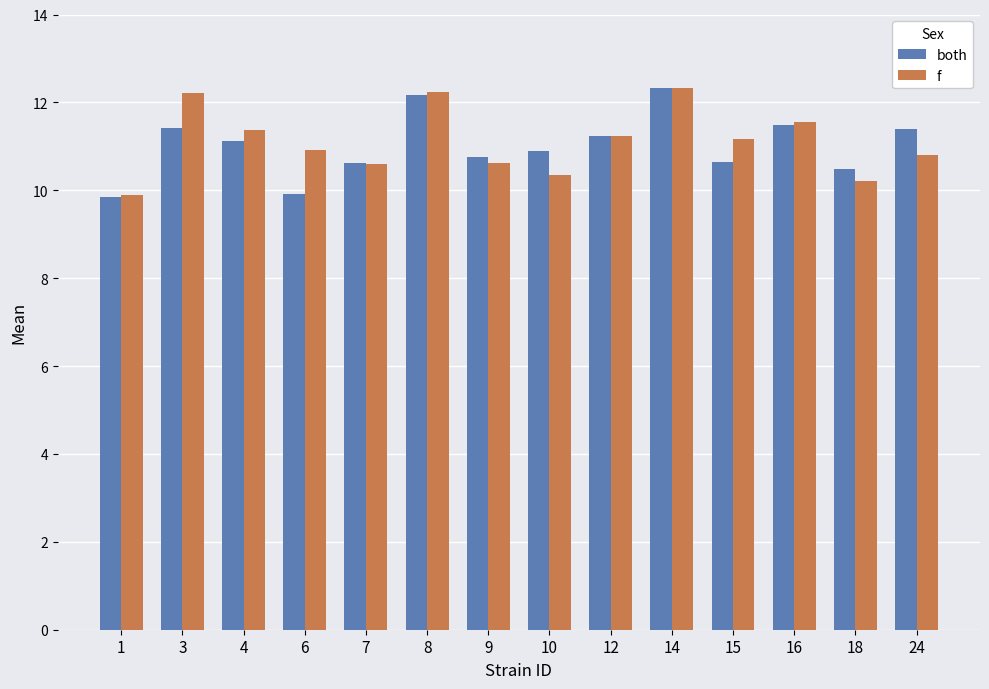

What is the approximate value of both at 3?

11.4